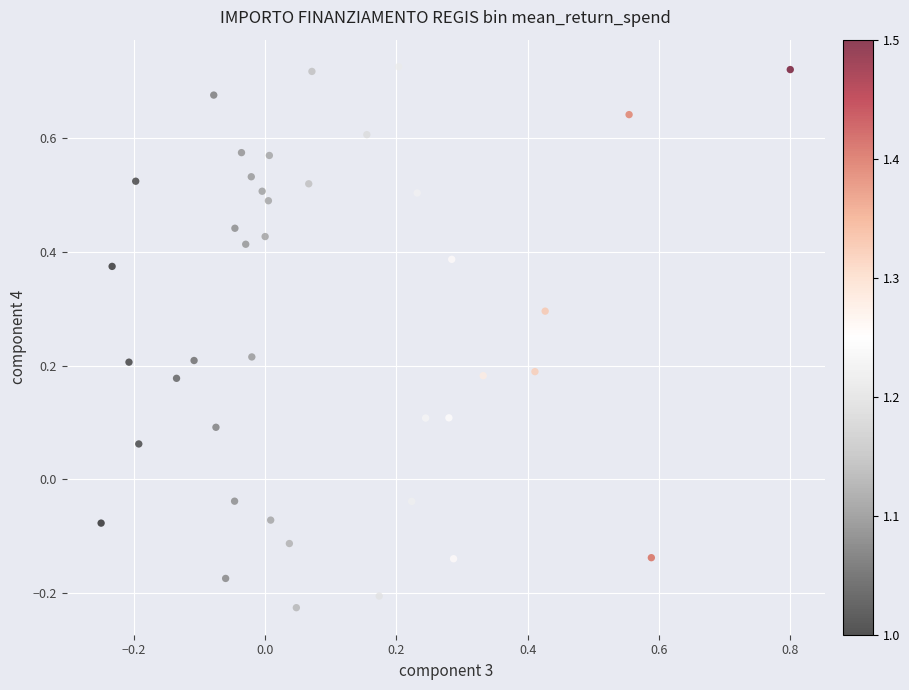

What is the range of X values (max minus min)?

1.1